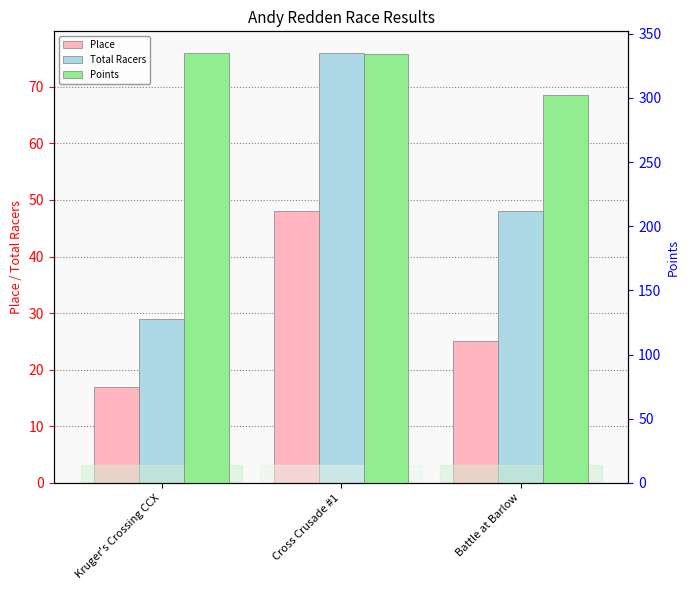

What is the total value across all series at Cross Crusade #1?

458.0